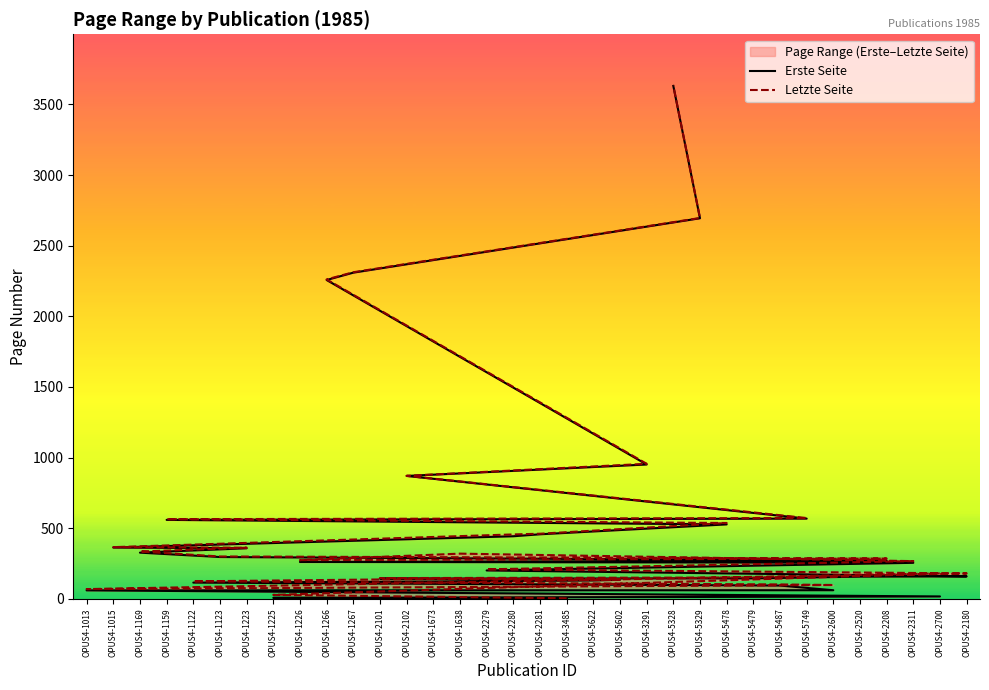

Rank the series by their average value, from highest to lowest.

Letzte Seite, Erste Seite